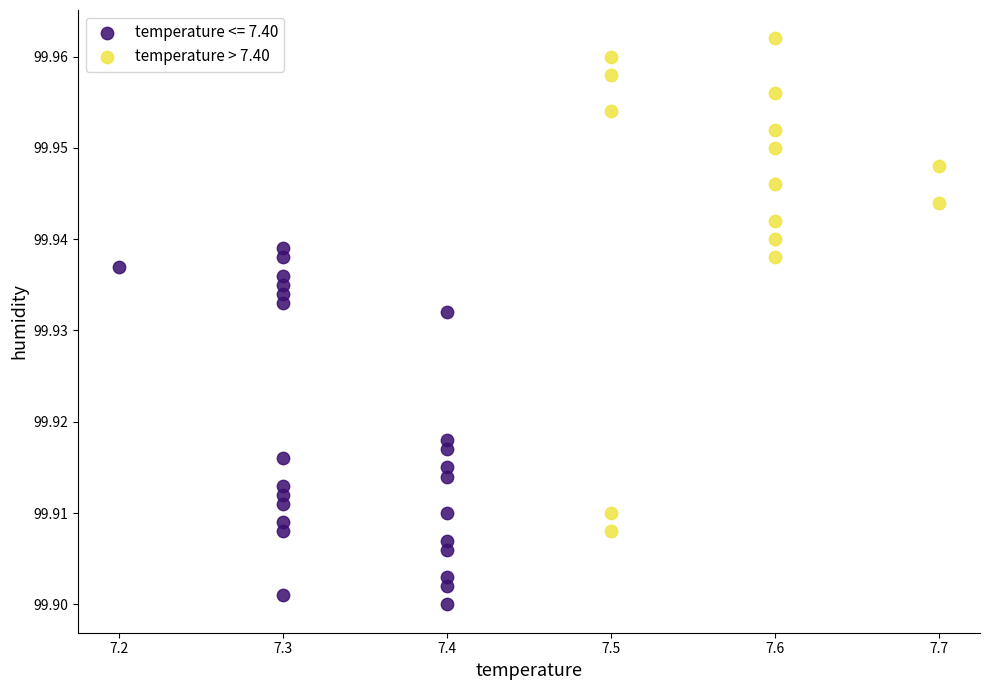

Which series has the largest Y range (max minus min)?

temperature > 7.40